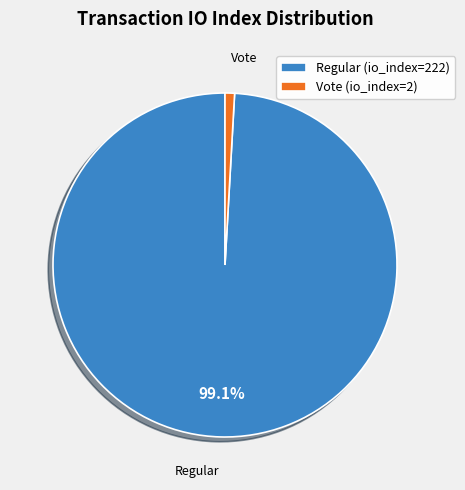

What percentage is NOT represented by Regular (io_index=222)?

0.9%